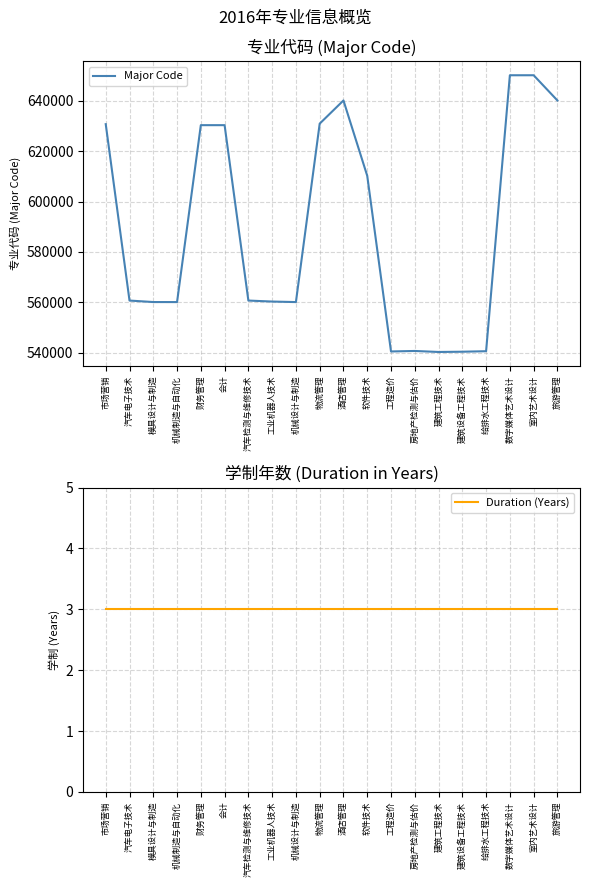

At which category is the sum across all series the highest?

室内艺术设计